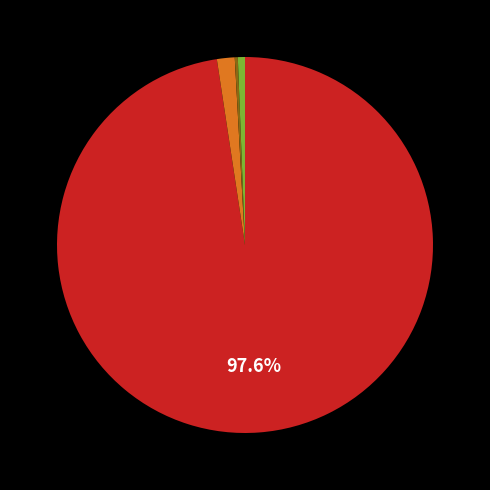

Is there a majority slice in this chart?

Yes